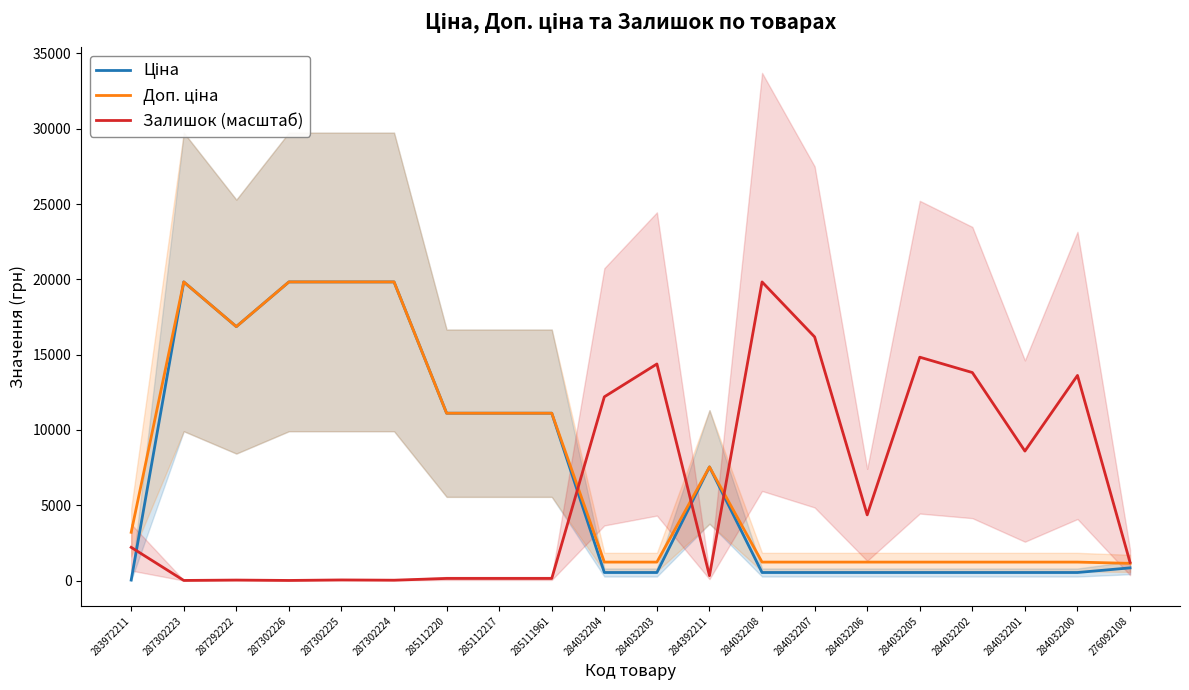

Is it true that Доп. ціна equals 1227.2 at 284032206?

True